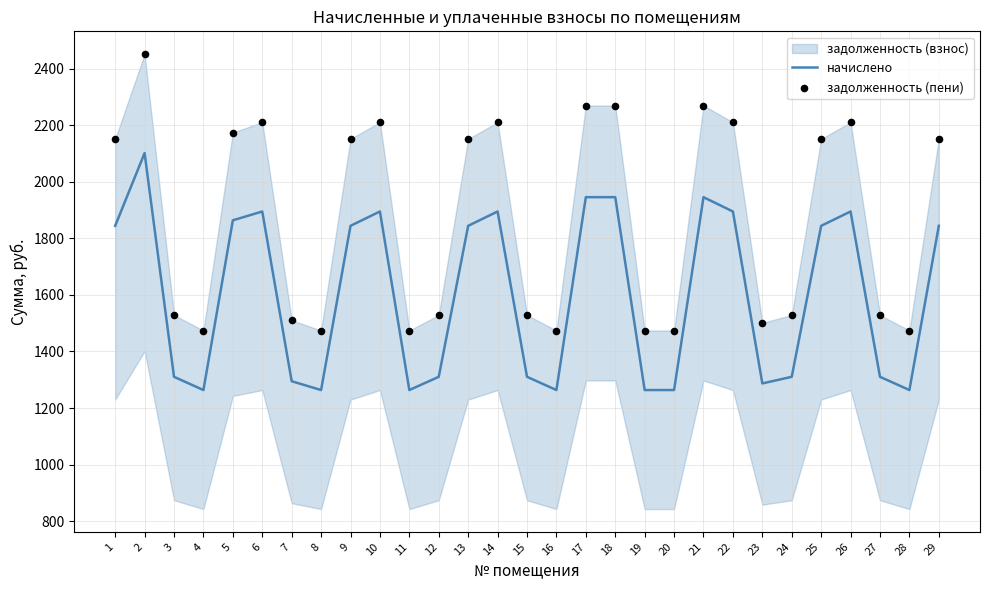

Which series has the largest Y range (max minus min)?

задолженность (пени)